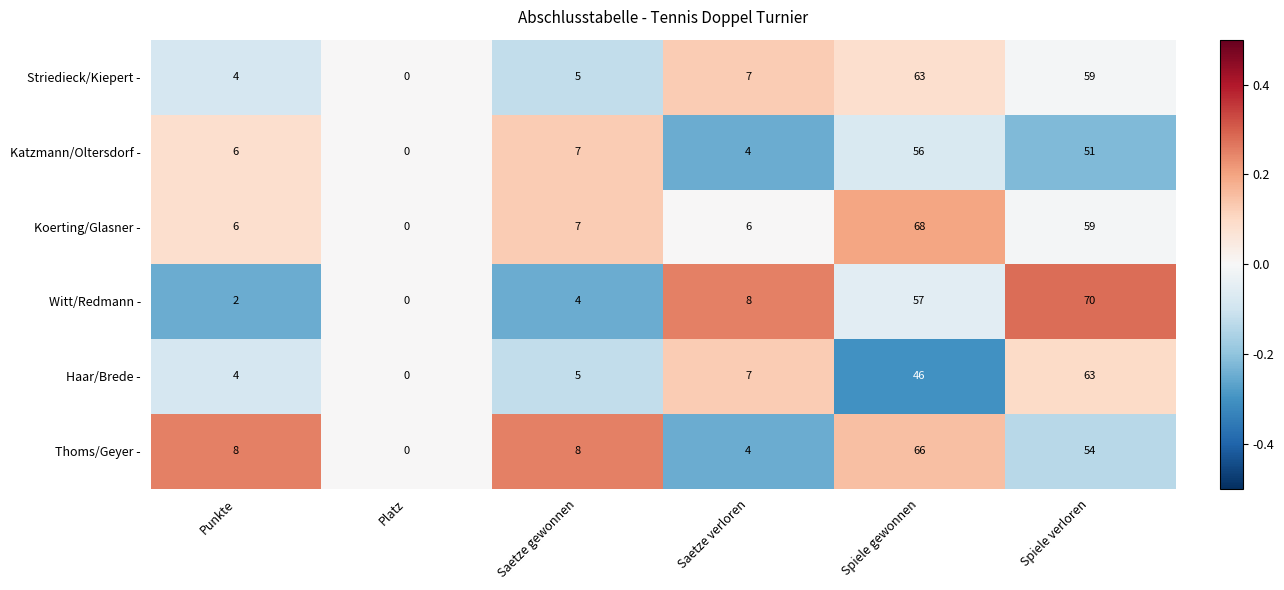

What value does the Koerting/Glasner - series have at Saetze gewonnen, to the nearest 5?

5